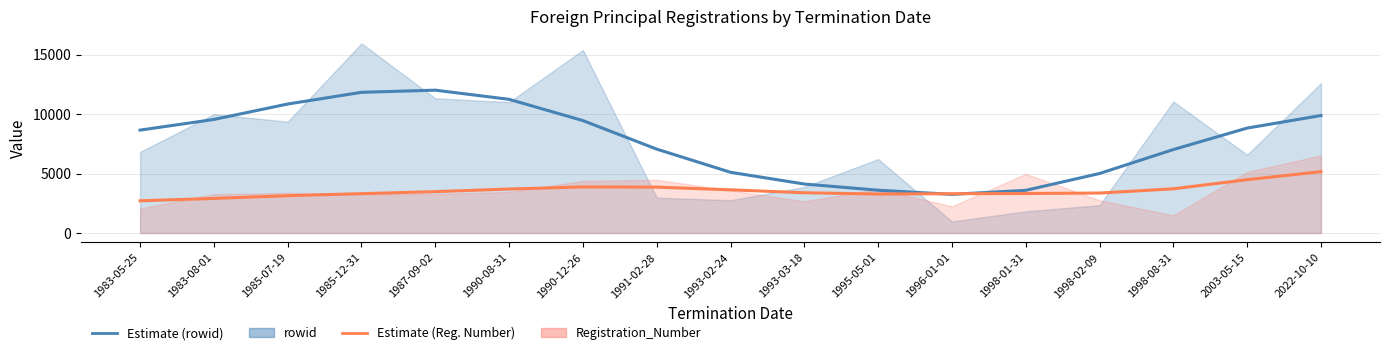

At which category does Estimate (Reg. Number) reach its first local valley?

1995-05-01